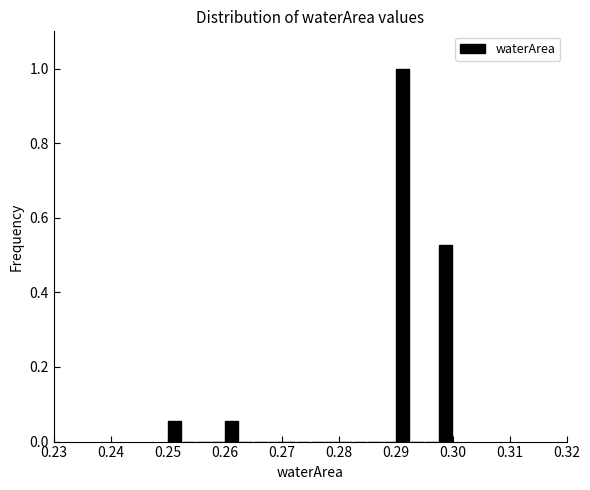

Read against the x-axis, roughly where is the centre of the tallest bar?

0.291